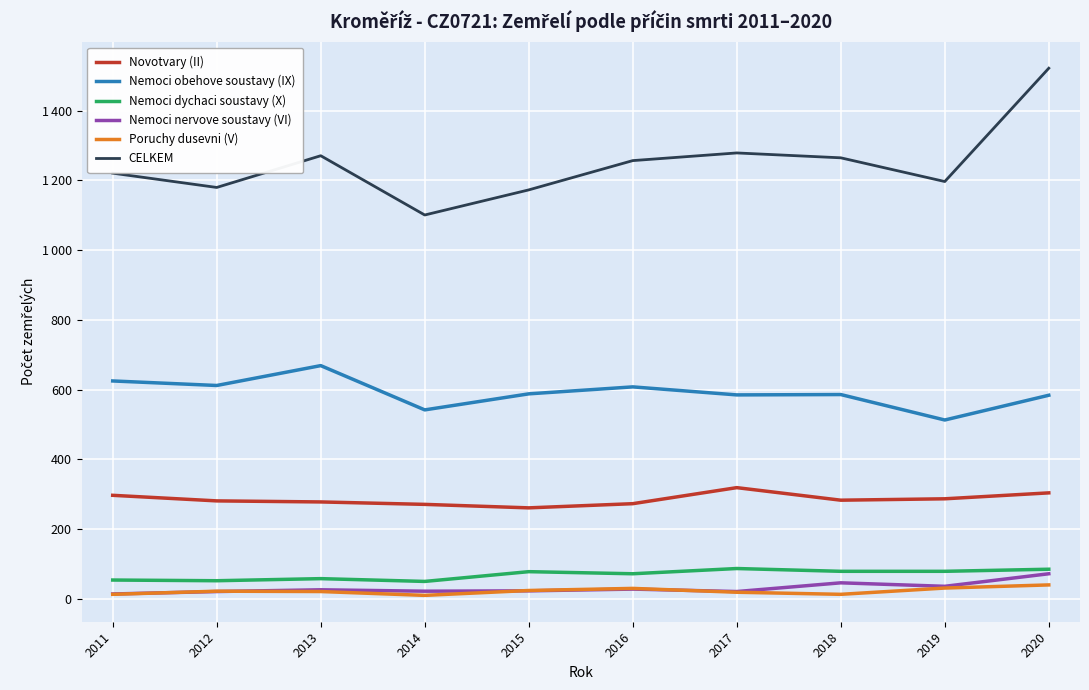

The value of Novotvary (II) at 2017 is 319. True or false?

True